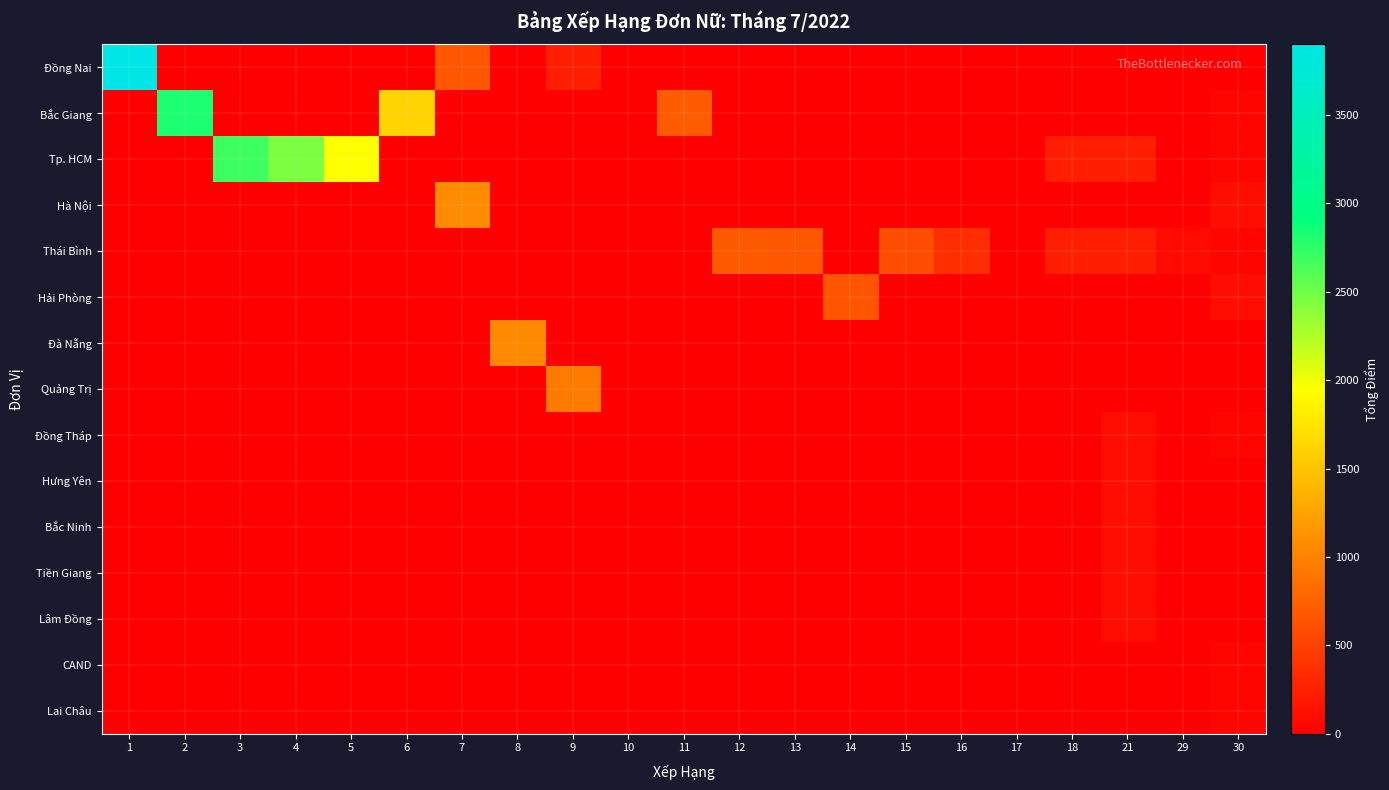

What is the difference between the highest and lowest values at 1?

3898.8